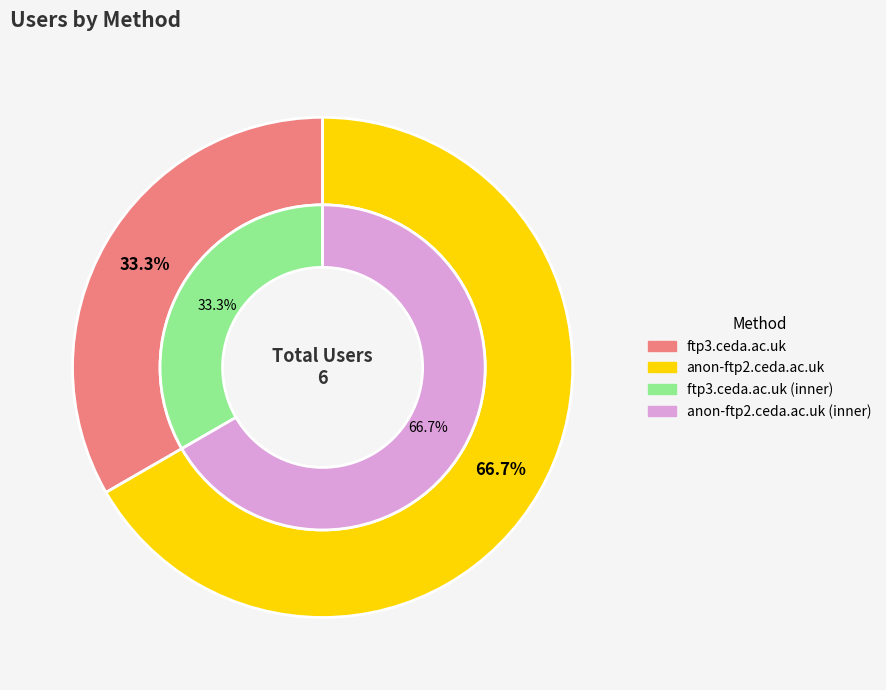

Count the number of slices in the pie.

2